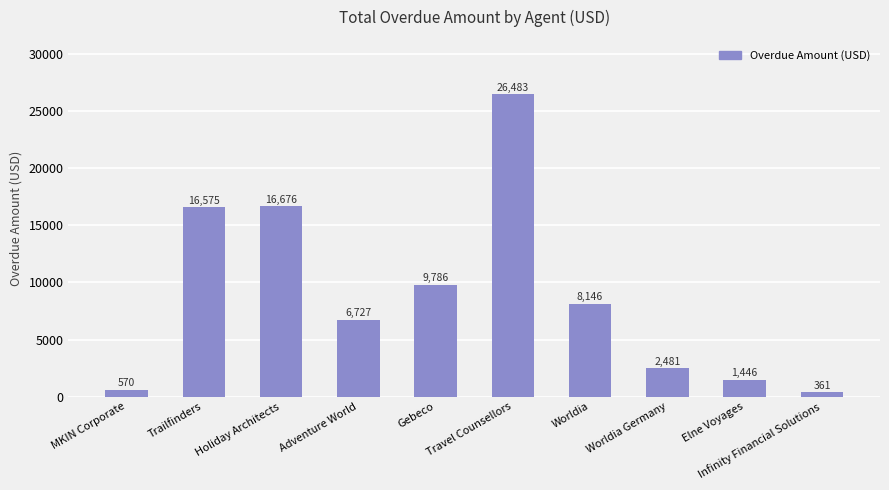

What is the average value?

8925.2